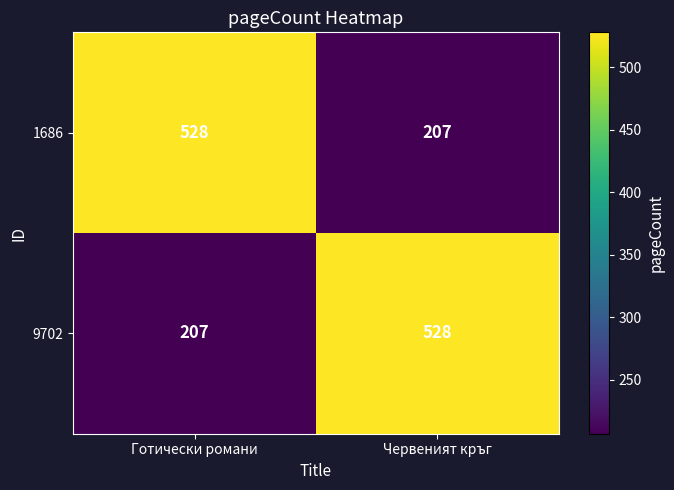

The 9702 series shows 207 at Готически романи. True or false?

True